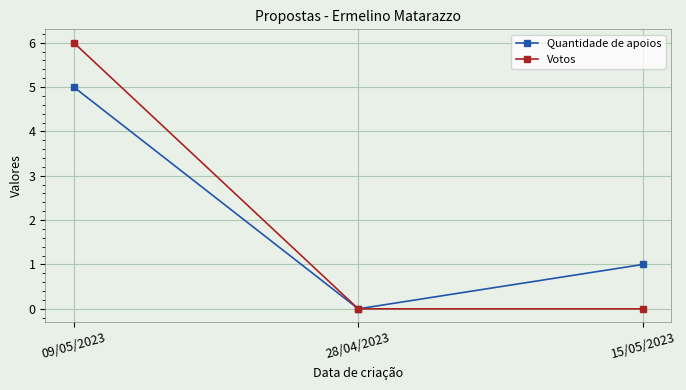

Count the number of categories in the chart.

3